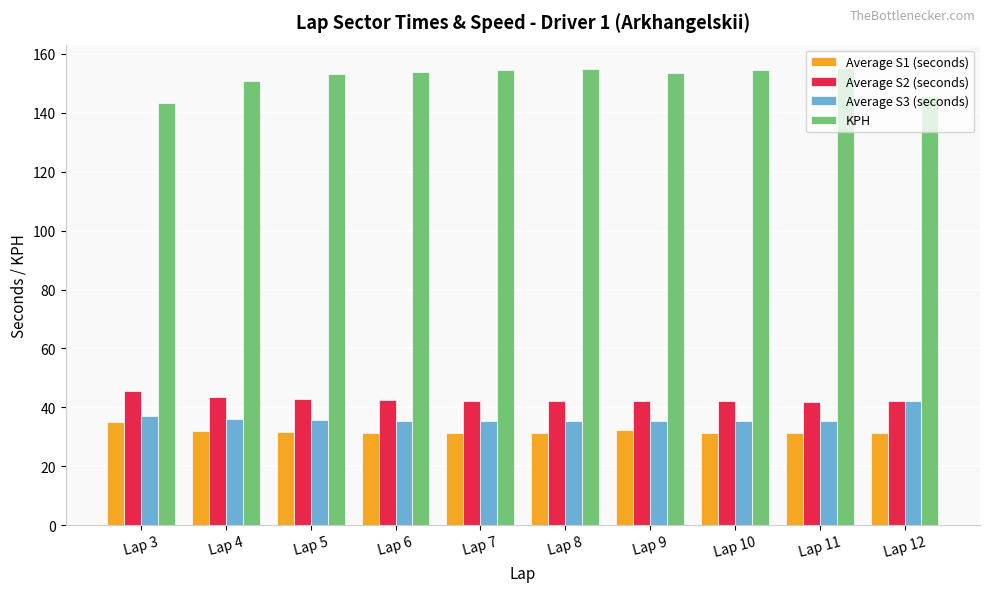

Is the value of Average S2 (seconds) at Lap 12 greater than the value of Average S1 (seconds) at Lap 7?

Yes